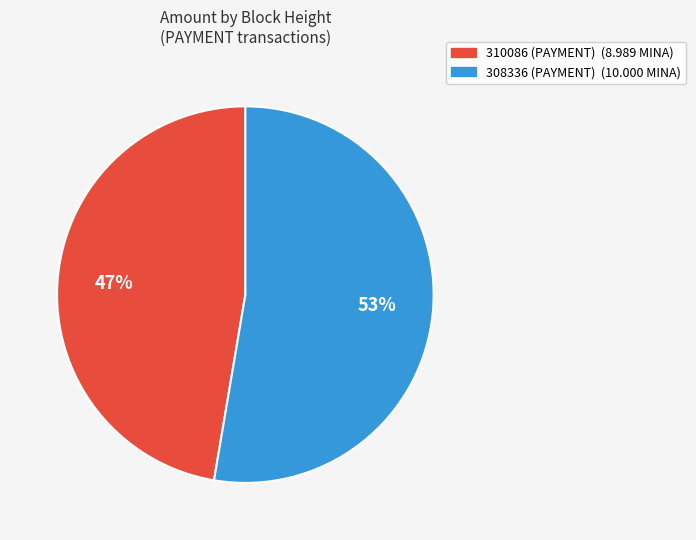

Which category has the biggest portion of the pie?

308336